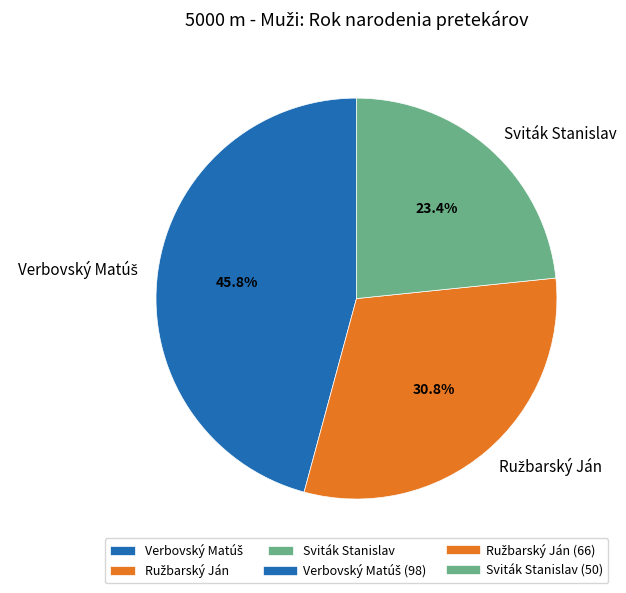

How many slices are in this pie chart?

3